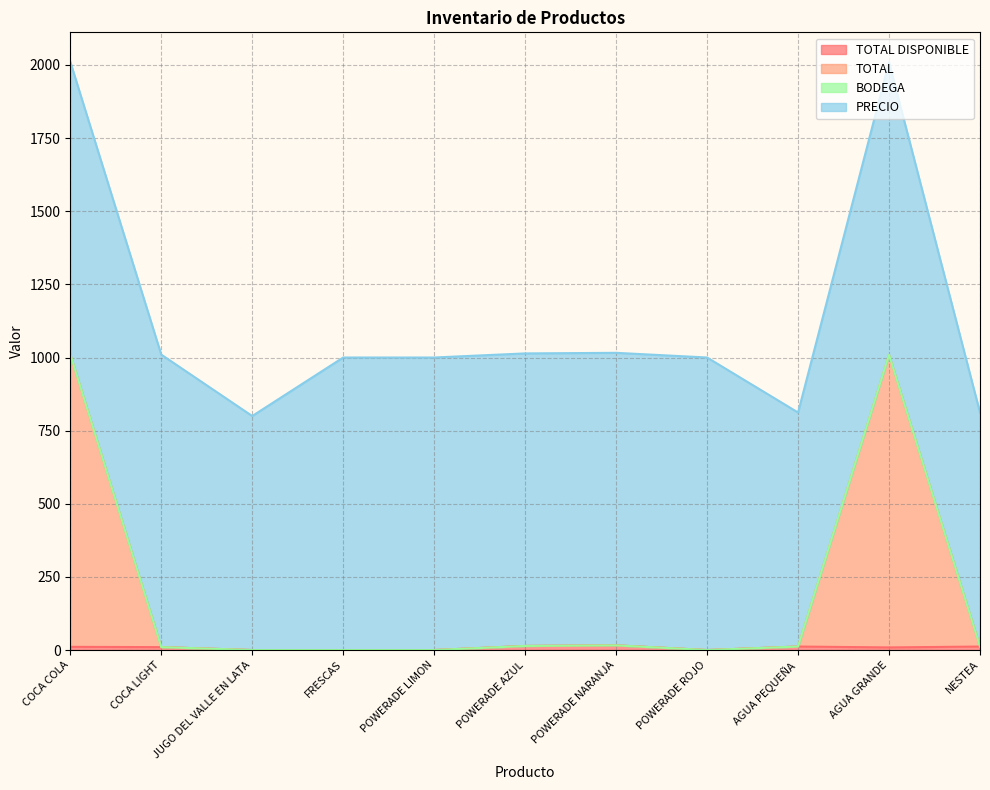

How many interior local peaks does the TOTAL series have?

2